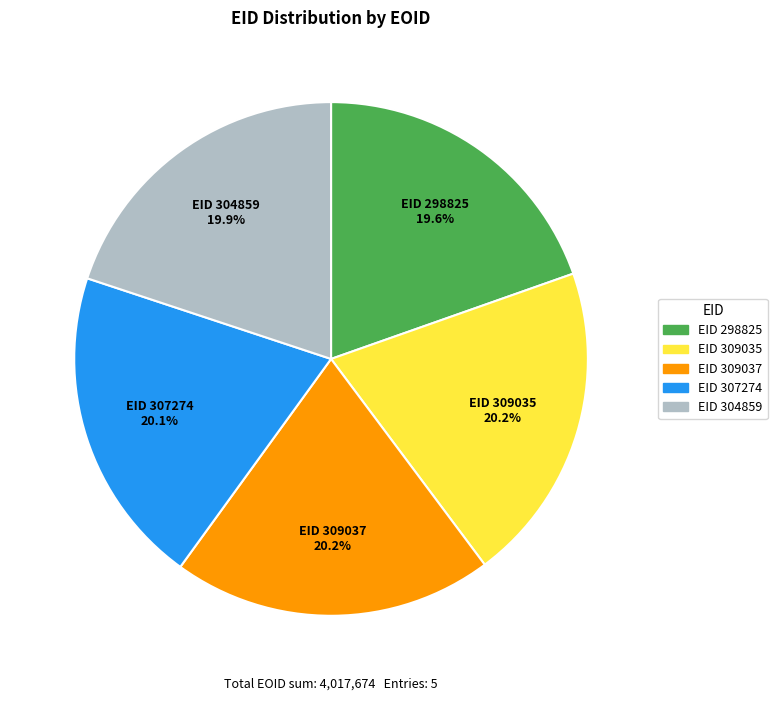

Is there any slice that represents more than half of the pie?

No